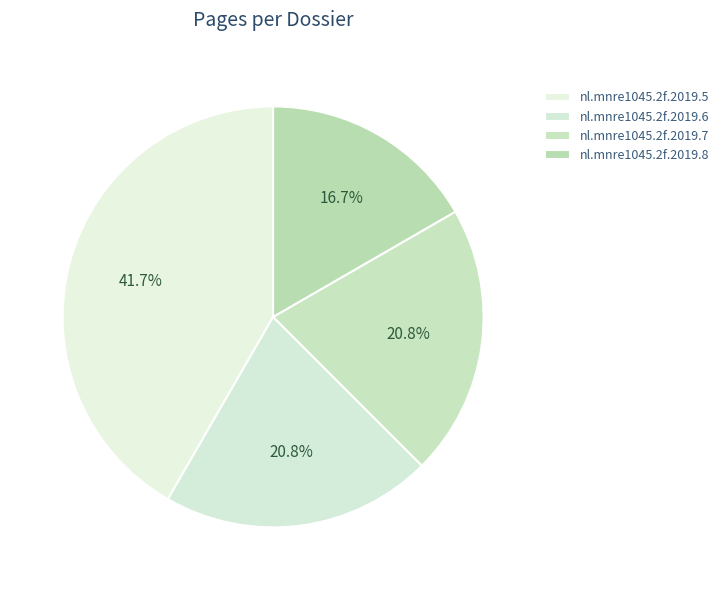

Is it true that nl.mnre1045.2f.2019.7 is 21% of the pie?

True